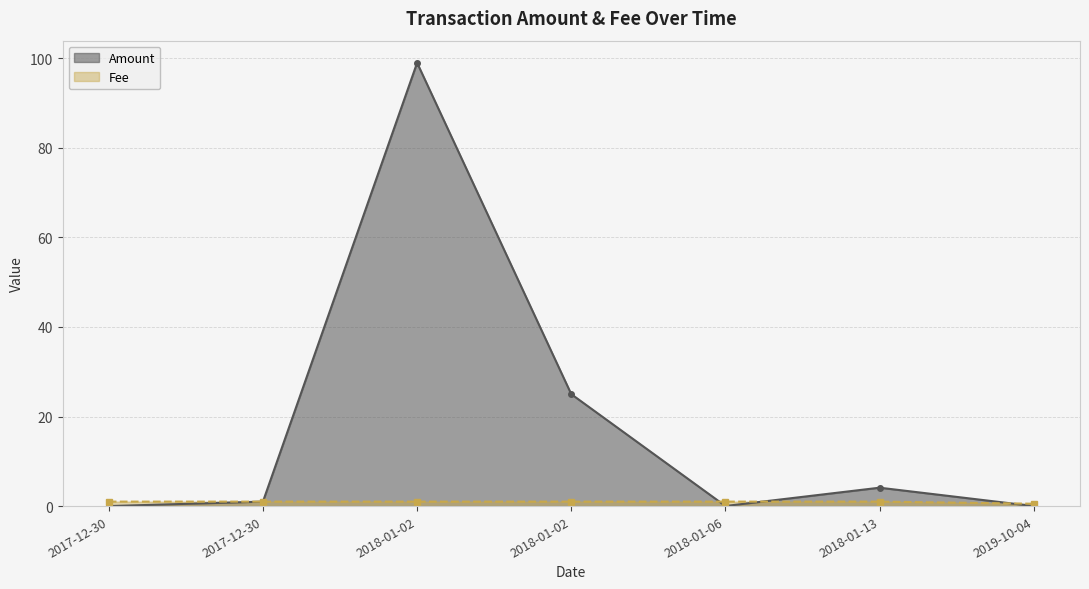

What is the highest value of the Amount series?

99.0